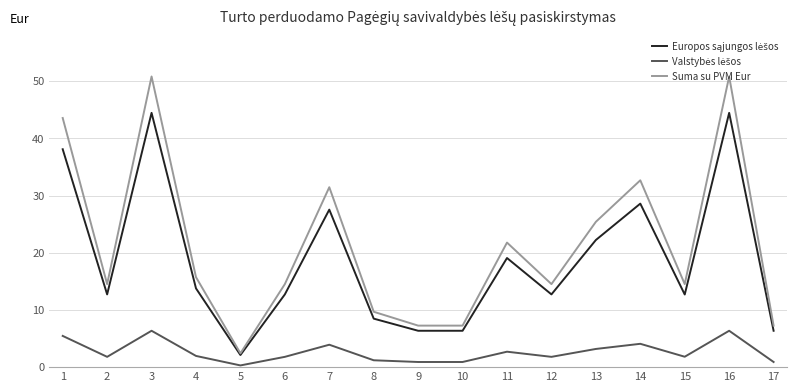

What is the average value of the Suma su PVM Eur series?

21.4